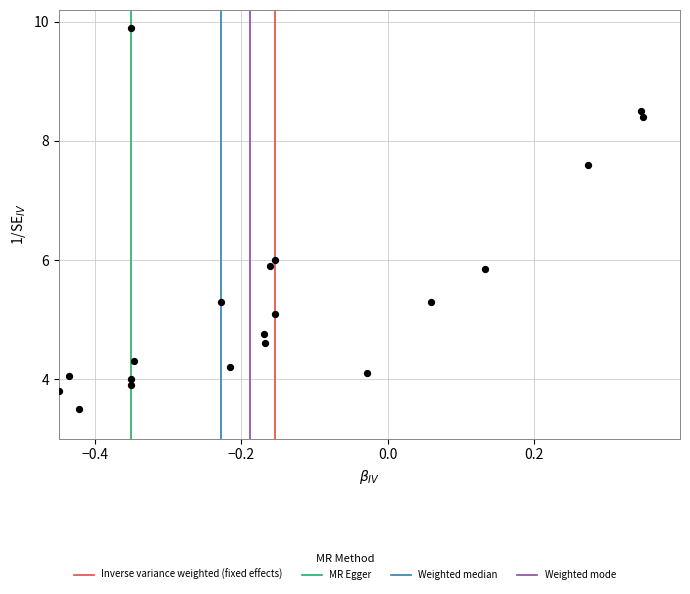

What is the range of Y values (max minus min)?

6.4